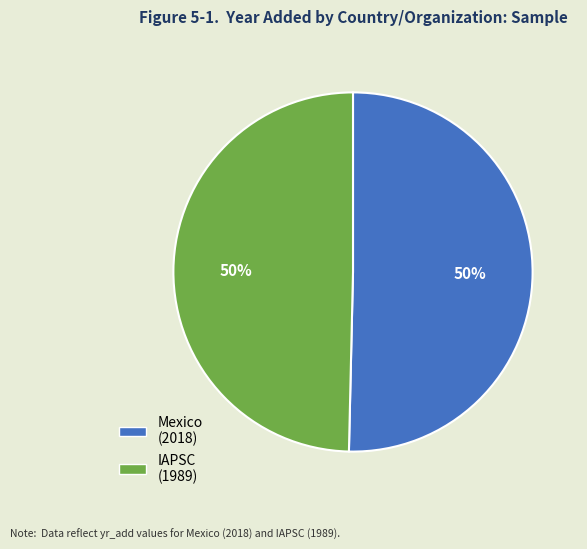

To the nearest percent, what is the combined percentage of Mexico and IAPSC?

100%